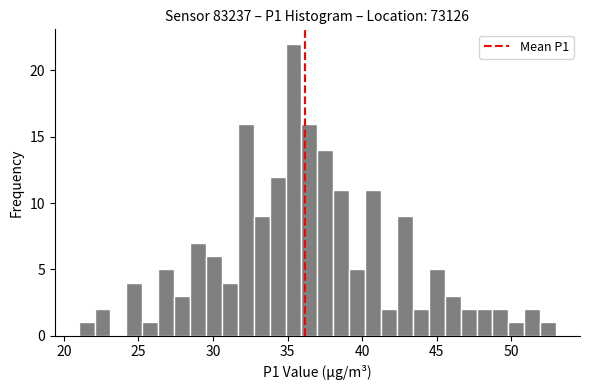

Around what value on the x-axis is the tallest bar? Give the approximate position of its centre, as read against the axis.

35.5